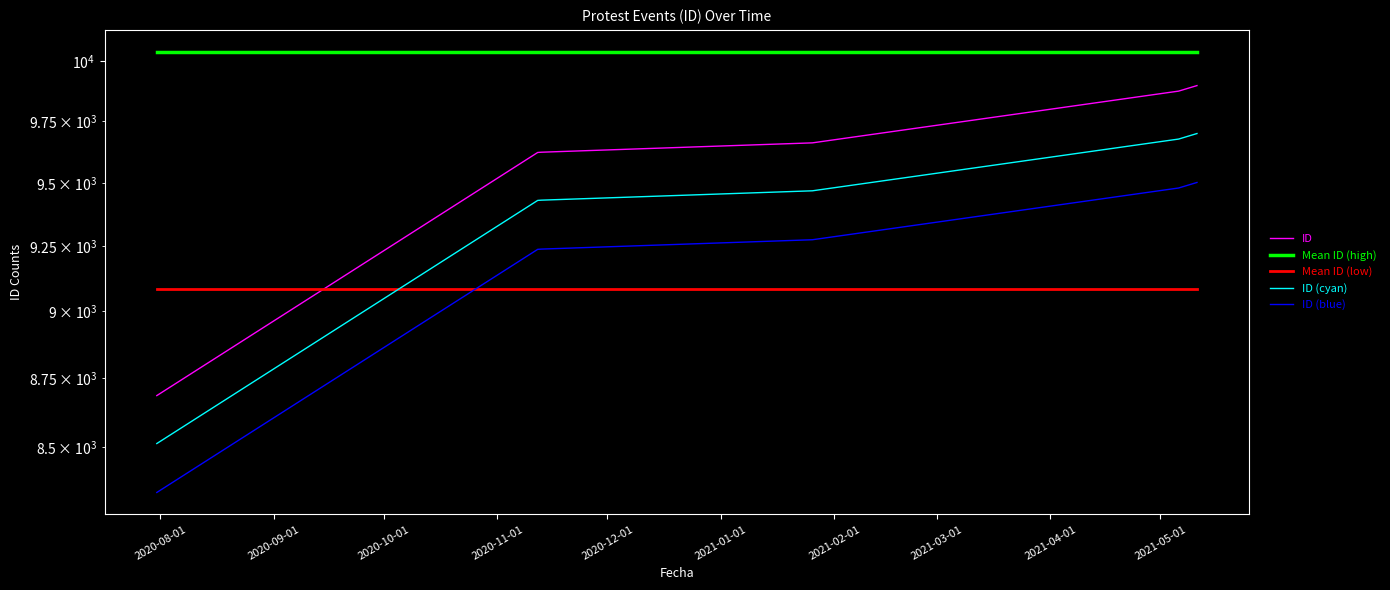

At which category does the chart reach its peak across all series?

2020-08-01